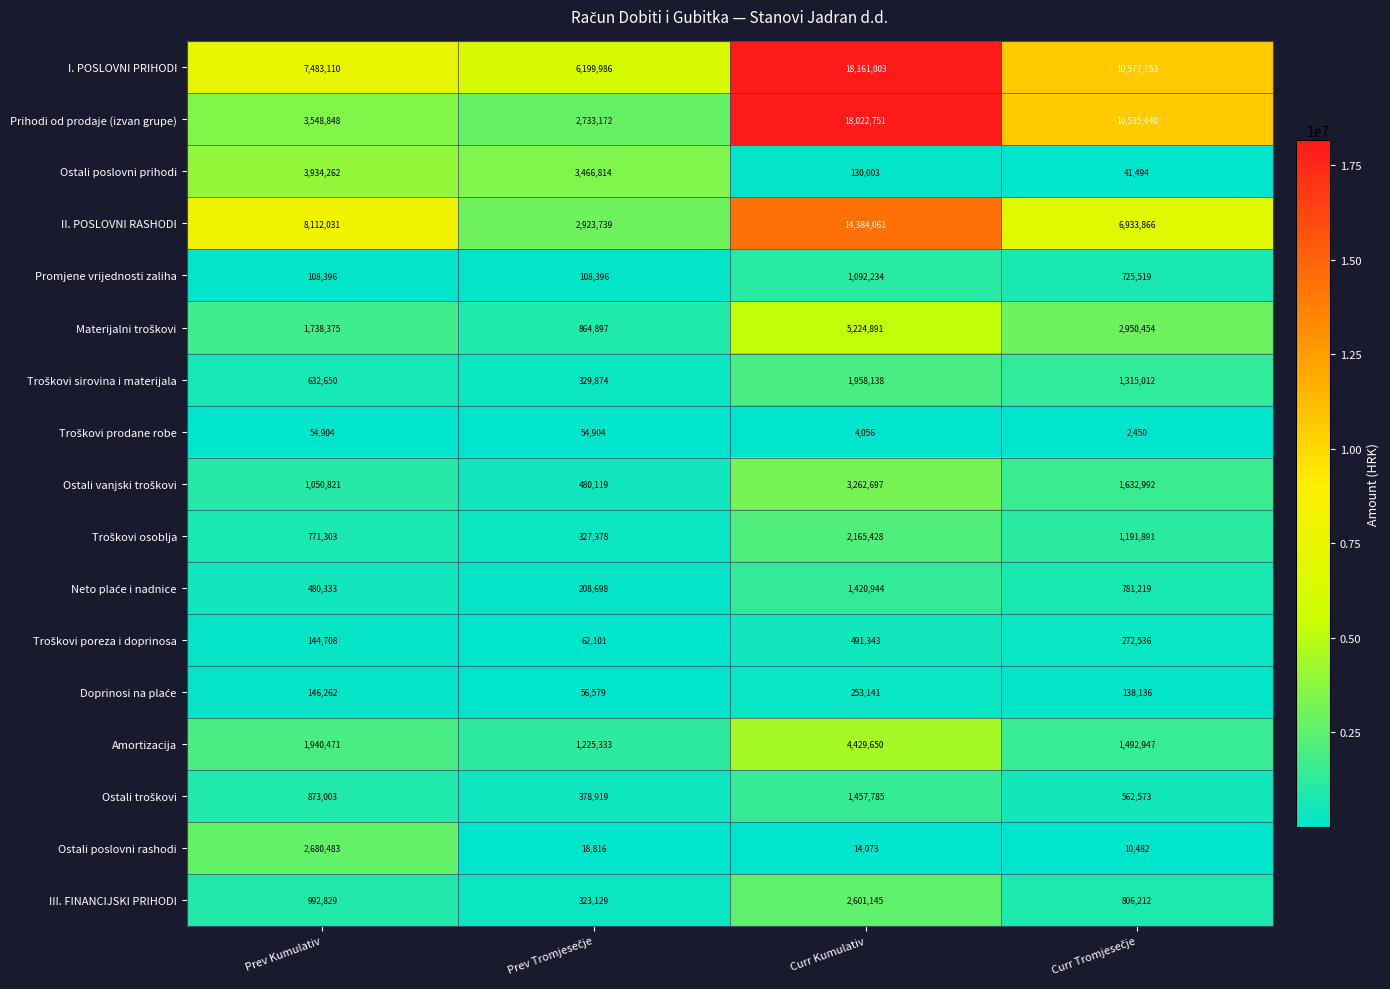

Which series has the largest range (max minus min)?

Prihodi od prodaje (izvan grupe)